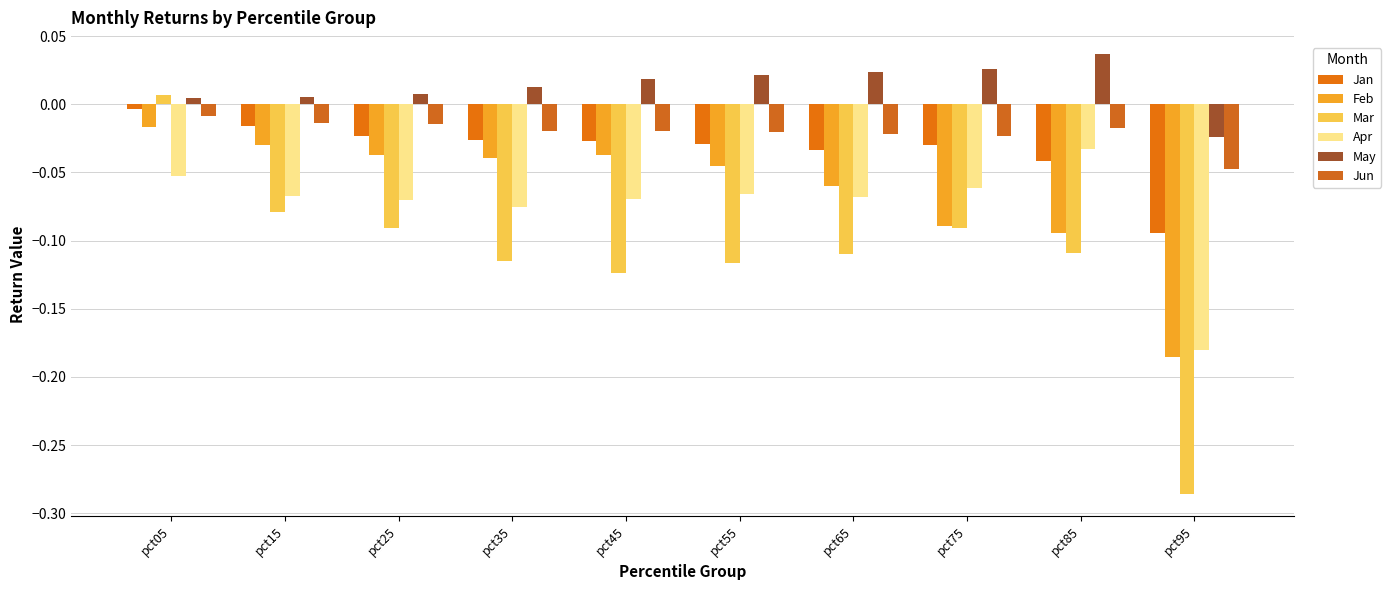

What is the sum of all May values?

0.1